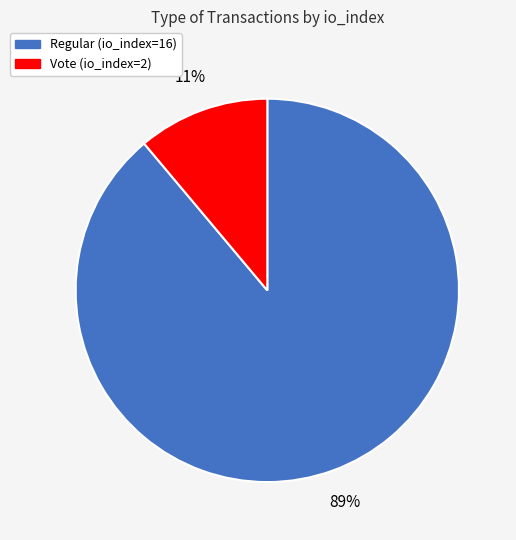

Is it true that Vote (io_index=2) is 11% of the pie?

True